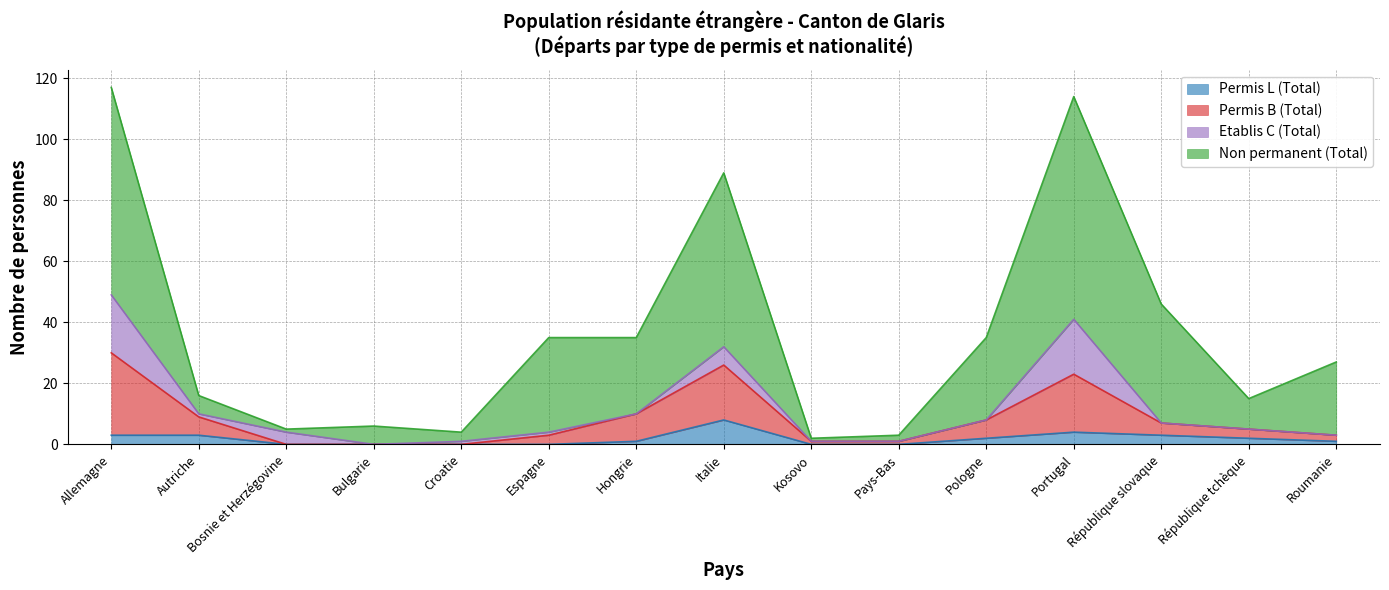

At which label does Permis L (Total) reach its peak?

Italie